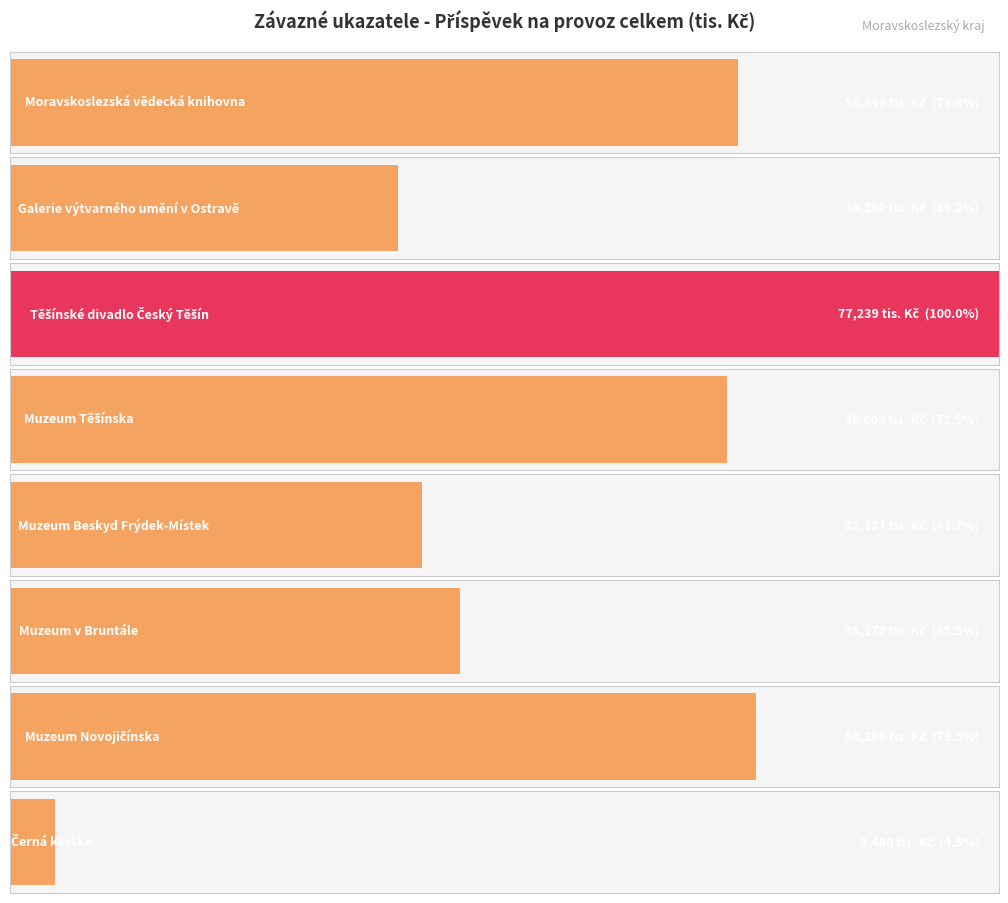

Which label corresponds to the largest value in the chart?

Těšínské divadlo Český Těšín